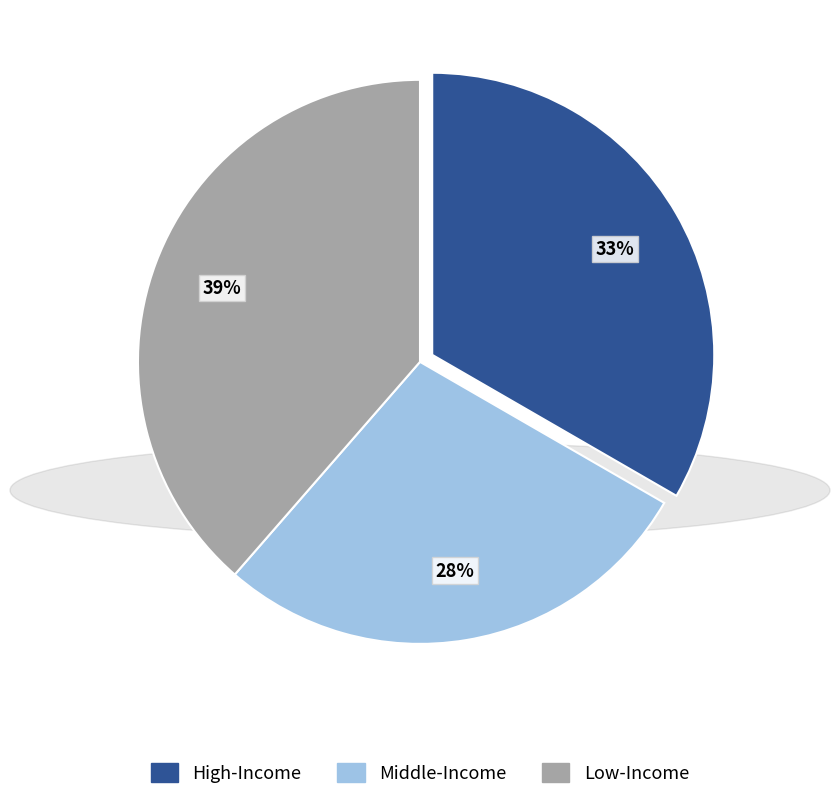

What is the smallest slice in the pie chart?

Middle-Income